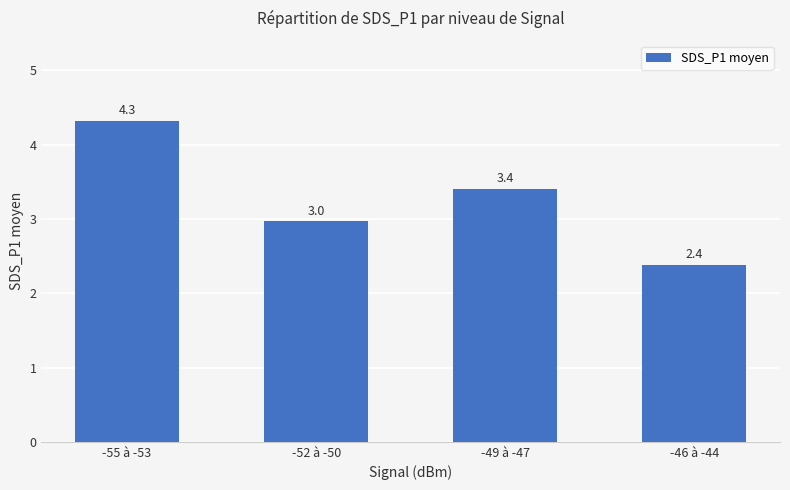

Which label corresponds to the largest value in the chart?

-55 à -53